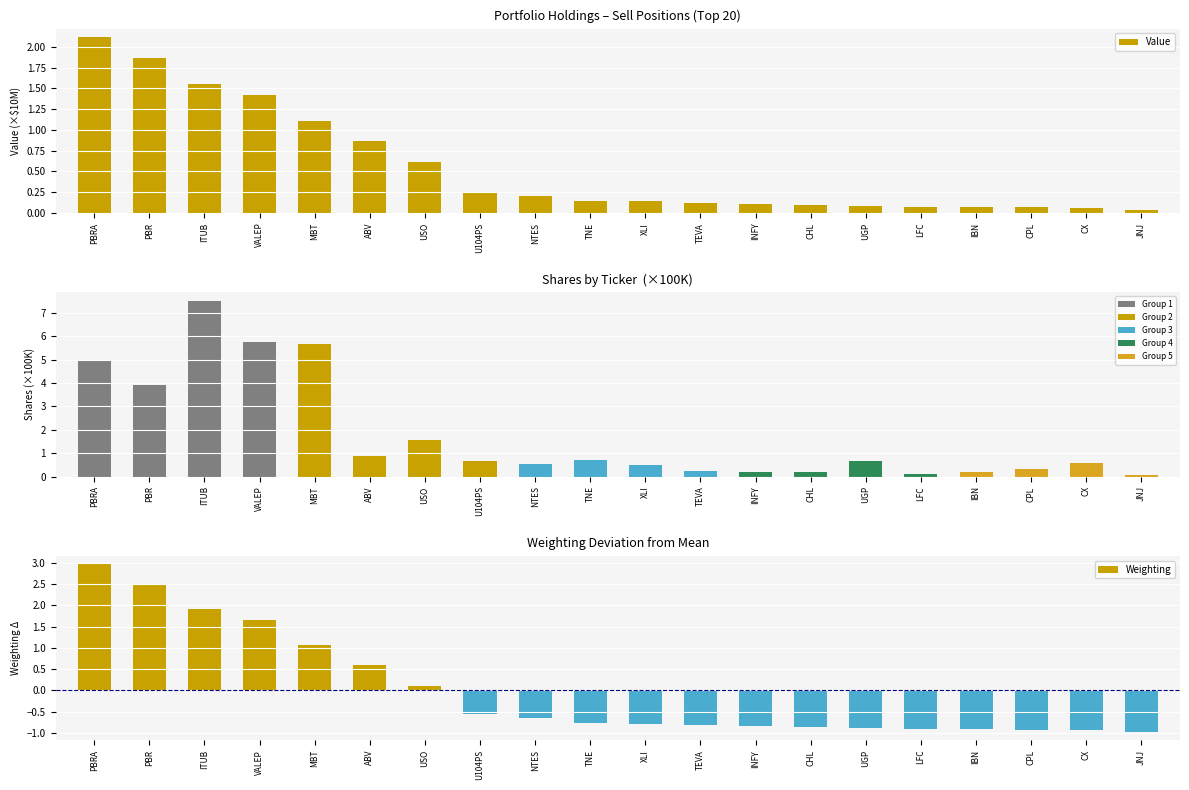

What is the spread (max minus min) of values at JNJ?

1.0